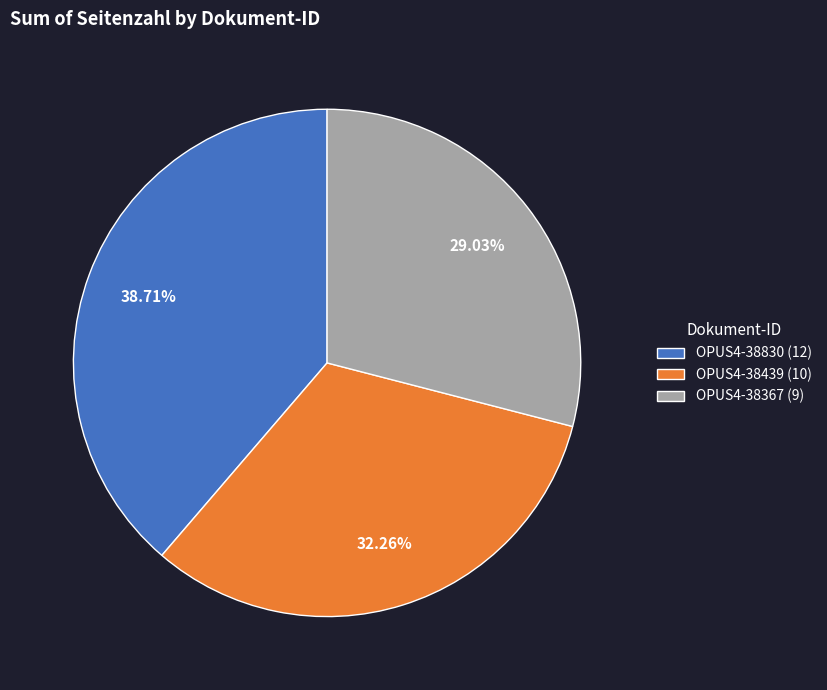

Which slice is the smallest?

OPUS4-38367